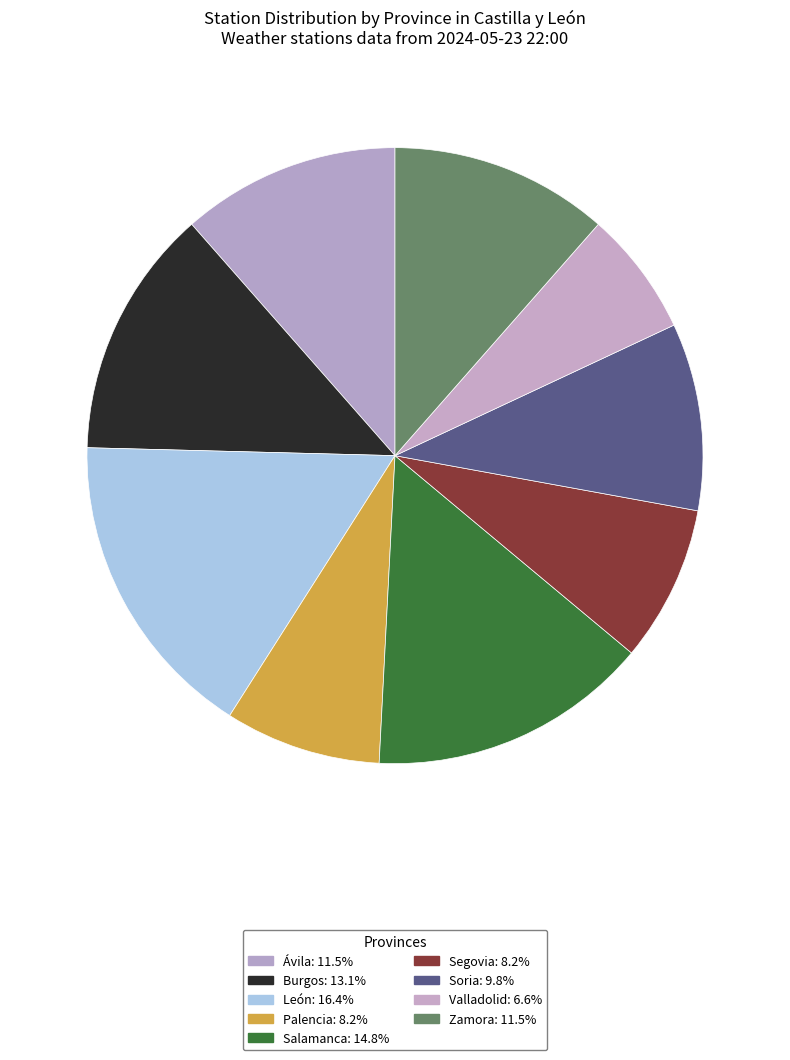

Combined, do Ávila and Segovia account for over 50%?

No